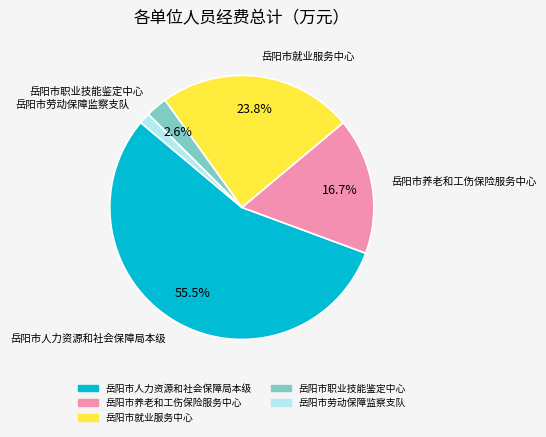

Approximately how many times larger is the value at 岳阳市人力资源和社会保障局本级 compared to 岳阳市养老和工伤保险服务中心?

3.3